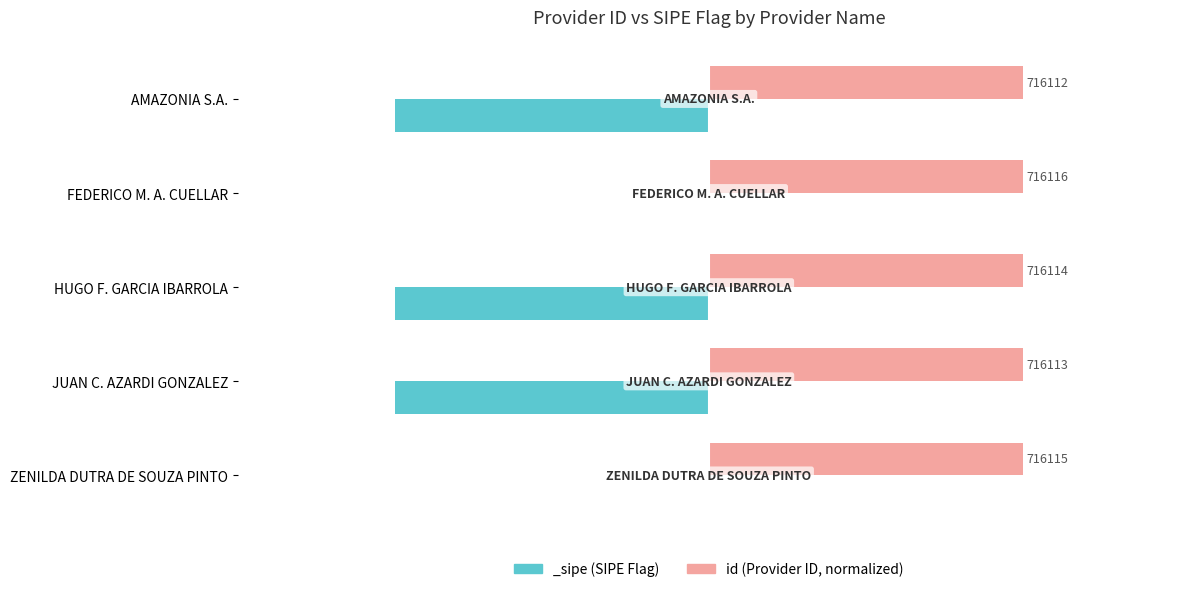

Are the bars grouped side by side (vs. stacked)?

No